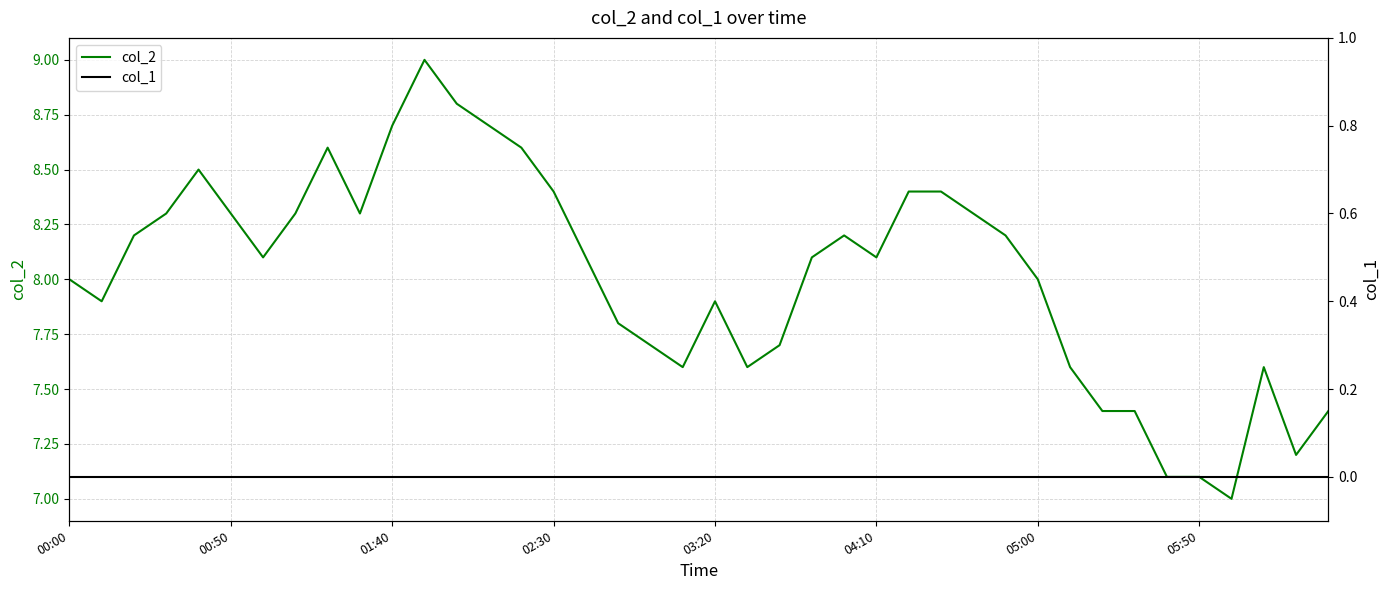

Rank the series by their maximum value, from lowest to highest.

col_1, col_2